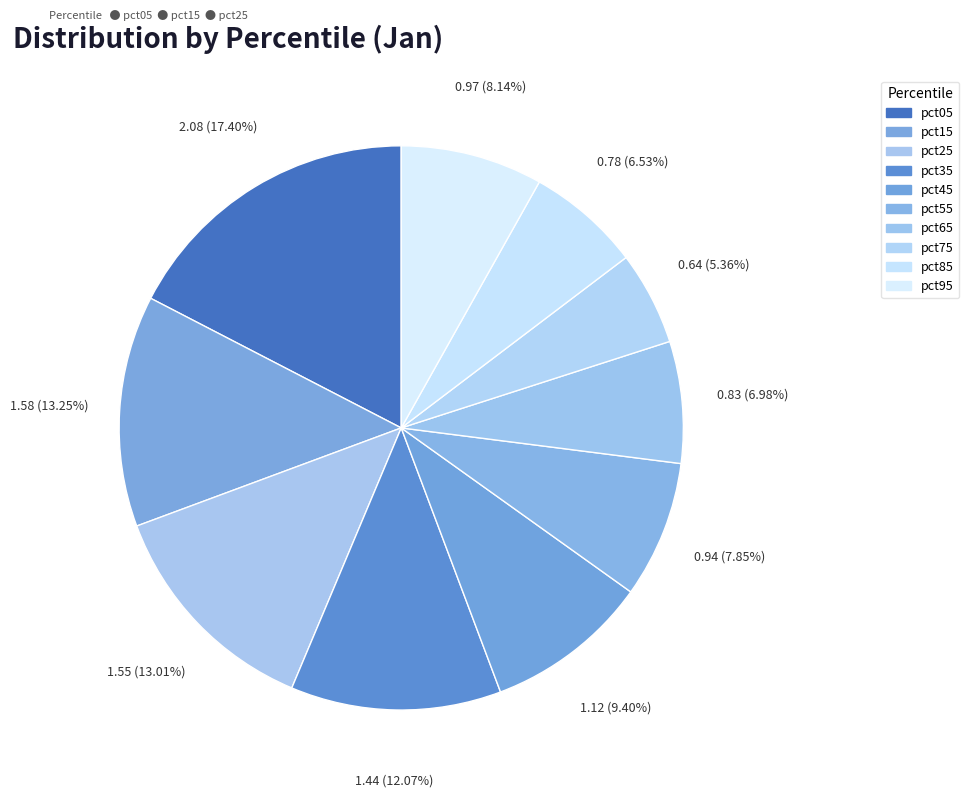

Is pct55 the majority of the pie?

No